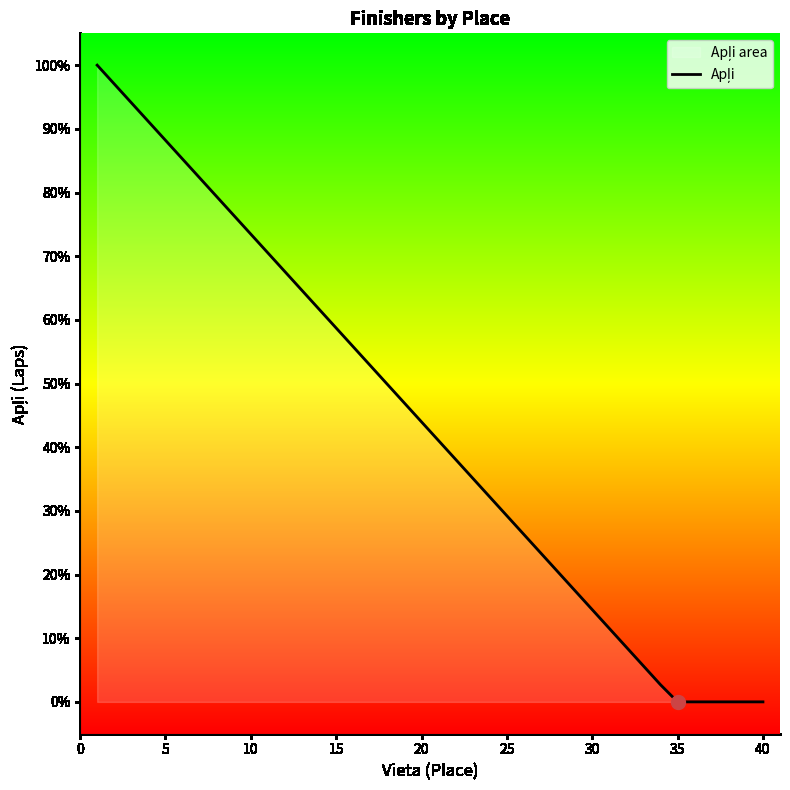

Reading left to right, transcribe all the data shown in this chart.

100.0	97.1	94.1	91.2	88.2	85.3	82.3	79.4	76.4	73.5	70.5	67.6	64.6	61.7	58.7	55.8	52.8	49.9	46.9	44.0	41.0	38.1	35.1	32.2	29.2	26.3	23.3	20.4	17.4	14.5	11.5	8.6	5.6	2.7	0.0	0.0	0.0	0.0	0.0	0.0